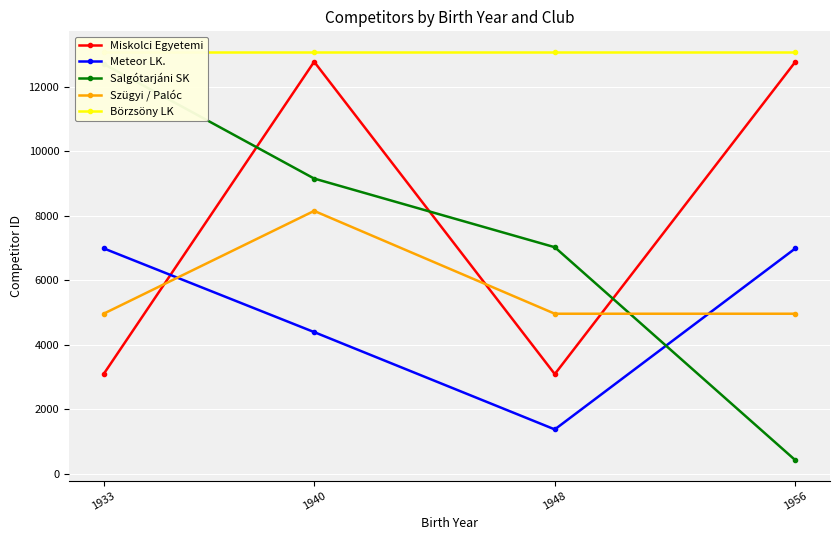

Is the value of Miskolci Egyetemi at 1956 greater than the value of Börzsöny LK at 1933?

No